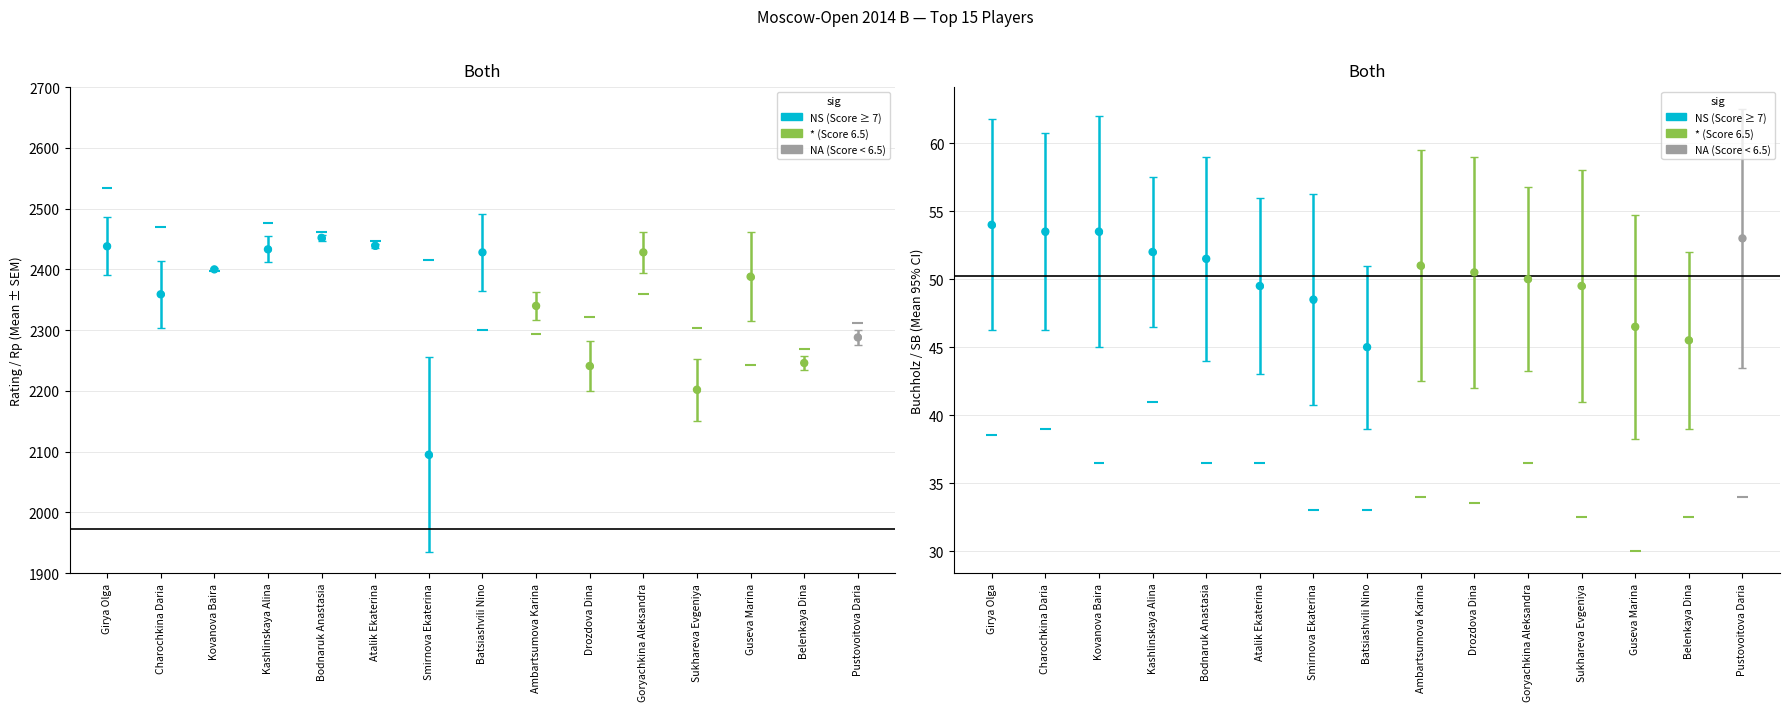

Which series contains the lowest Y value?

SB